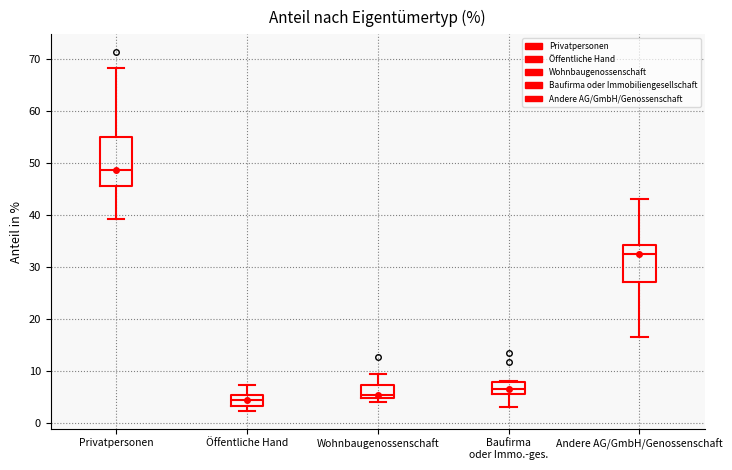

Which box has the highest median line?

Privatpersonen